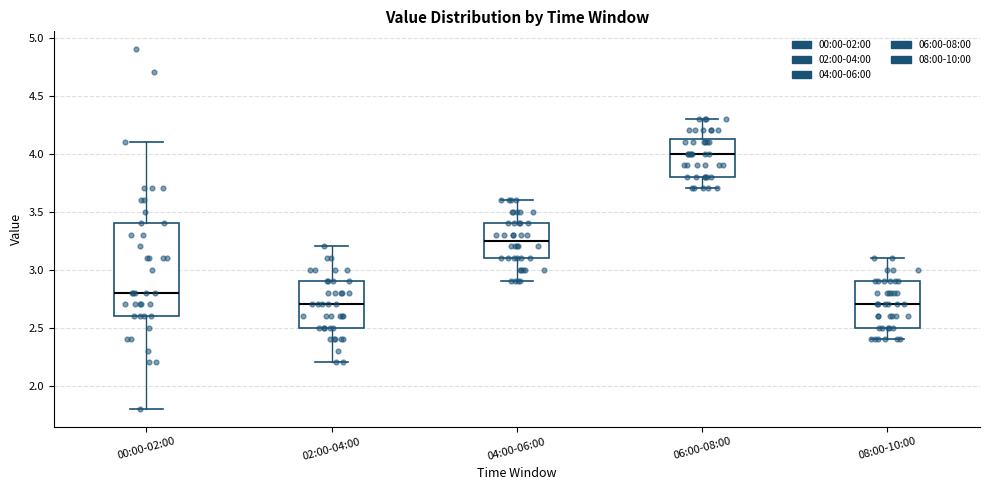

Where is the lower edge of the box for 00:00-02:00 on the y-axis? The values are not printed on the chart, so give them approximately, as read against the axis.

2.60